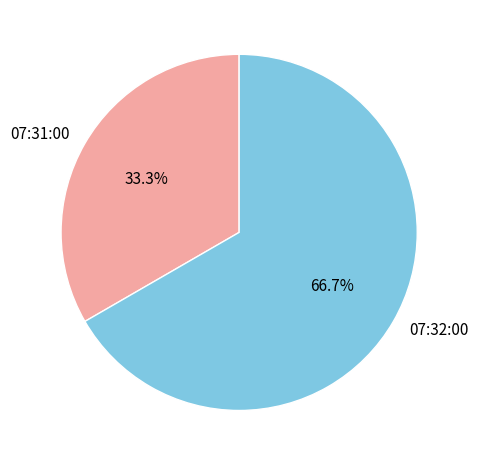

Which slice is the largest?

07:32:00